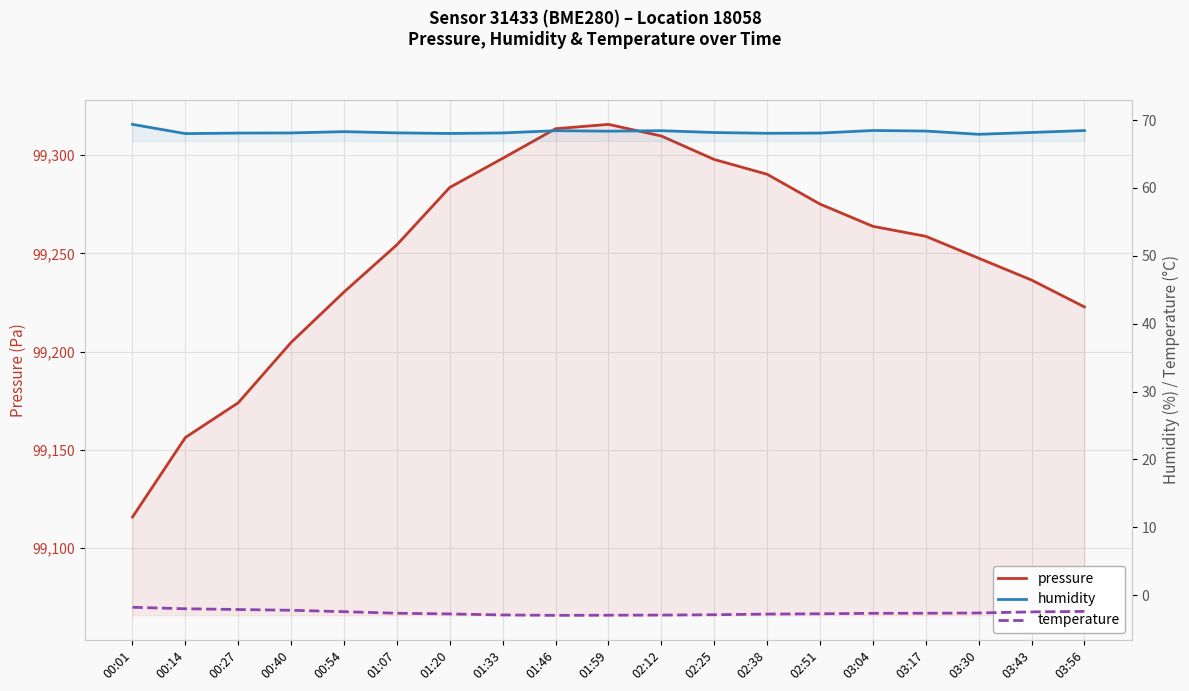

What position from the right is 03:30?

3